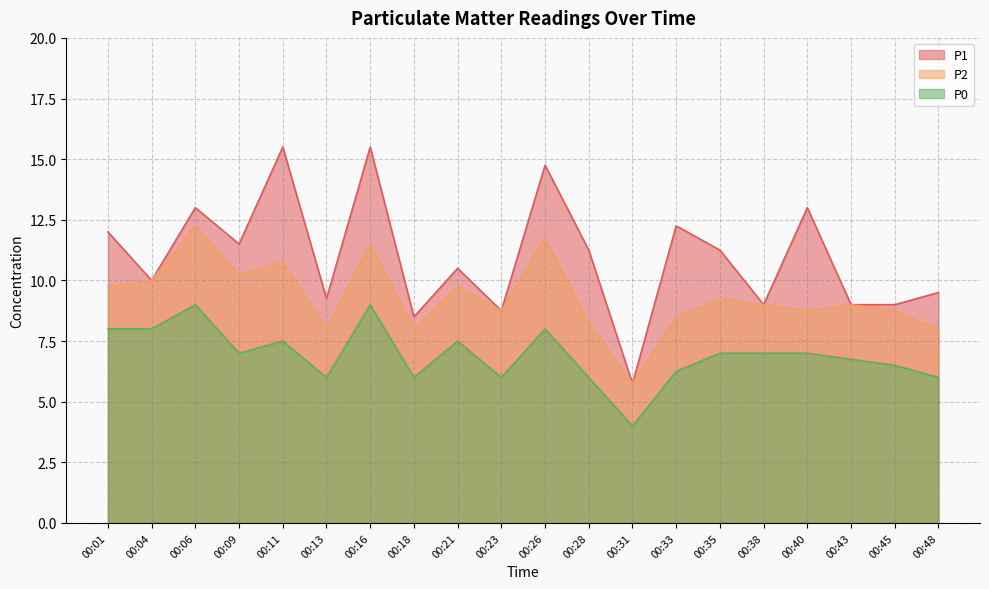

True or false: P2 and P0 cross at least once.

False